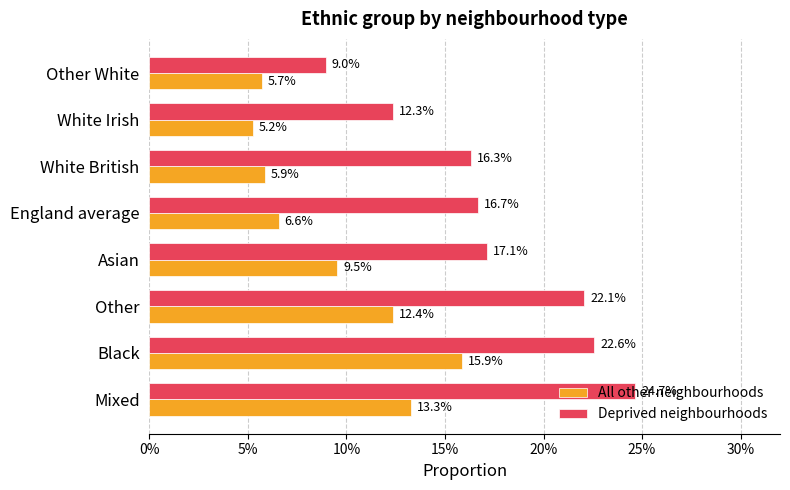

Which series has the largest total across all categories?

Deprived neighbourhoods